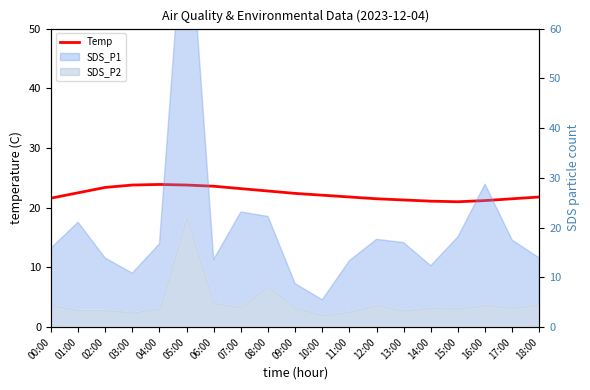

What is the label of the 13th point from the left?

12:00